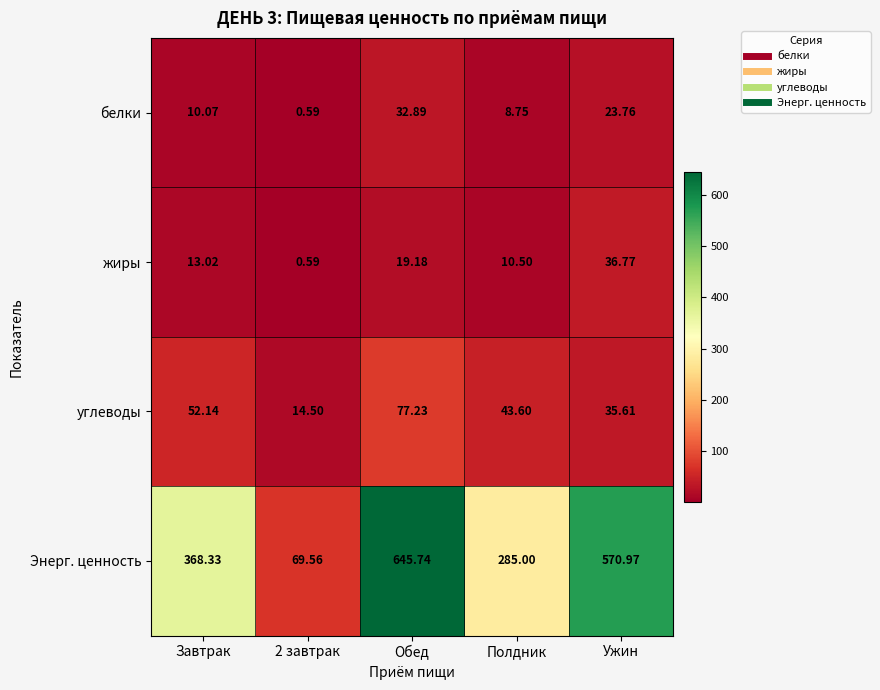

What is the total value across all series at Завтрак?

443.6